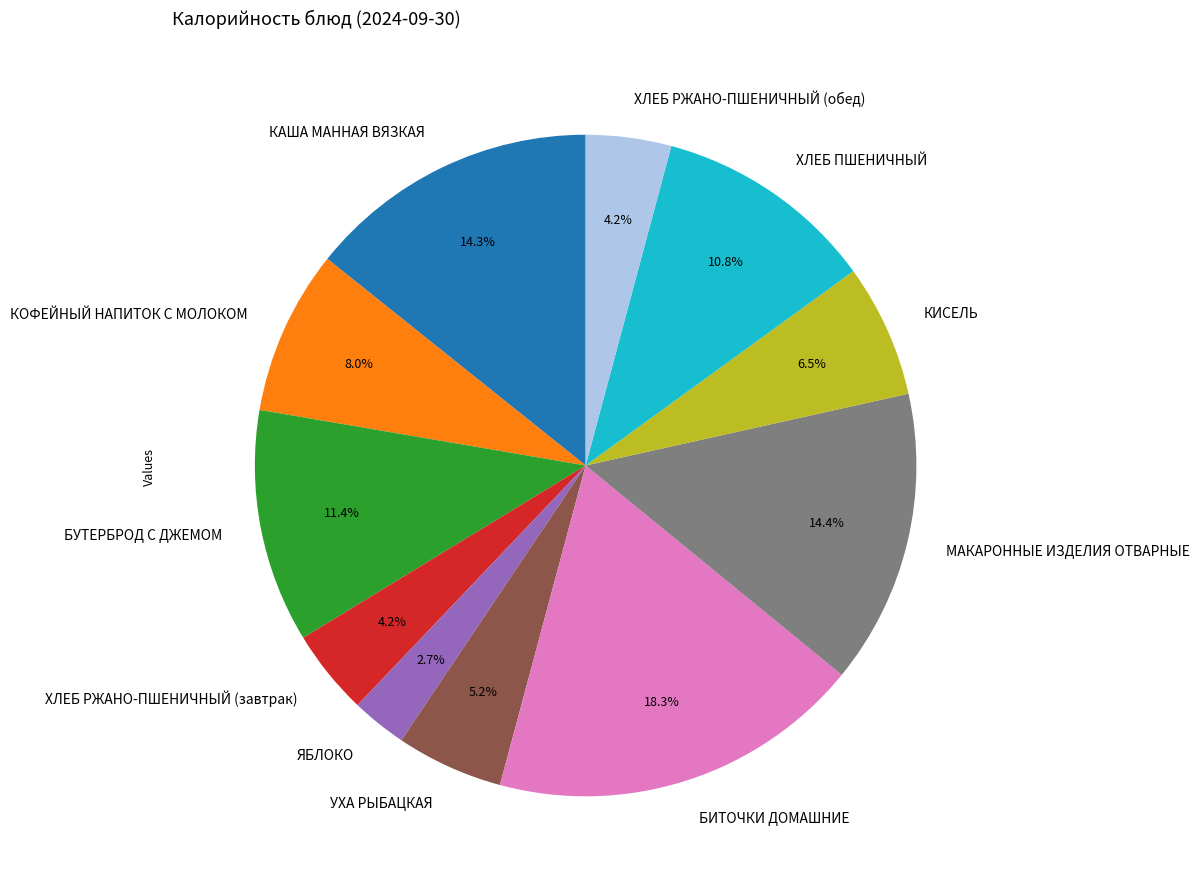

Is it true that ХЛЕБ РЖАНО-ПШЕНИЧНЫЙ (завтрак) is 4% of the pie?

True